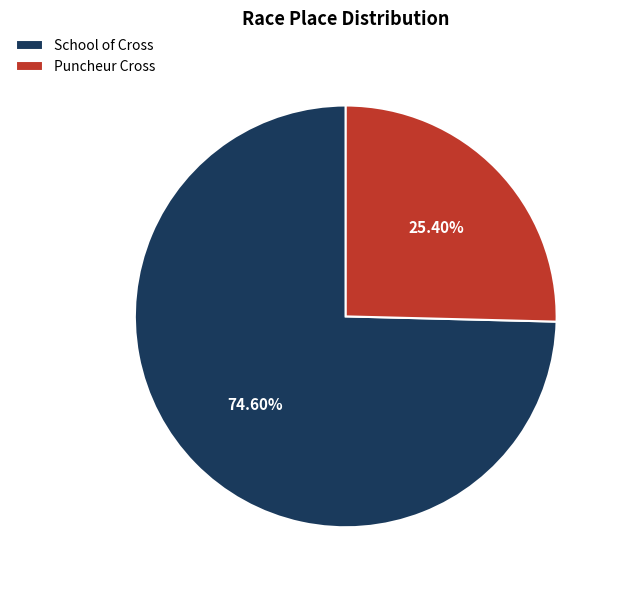

Is there any slice that represents more than half of the pie?

Yes